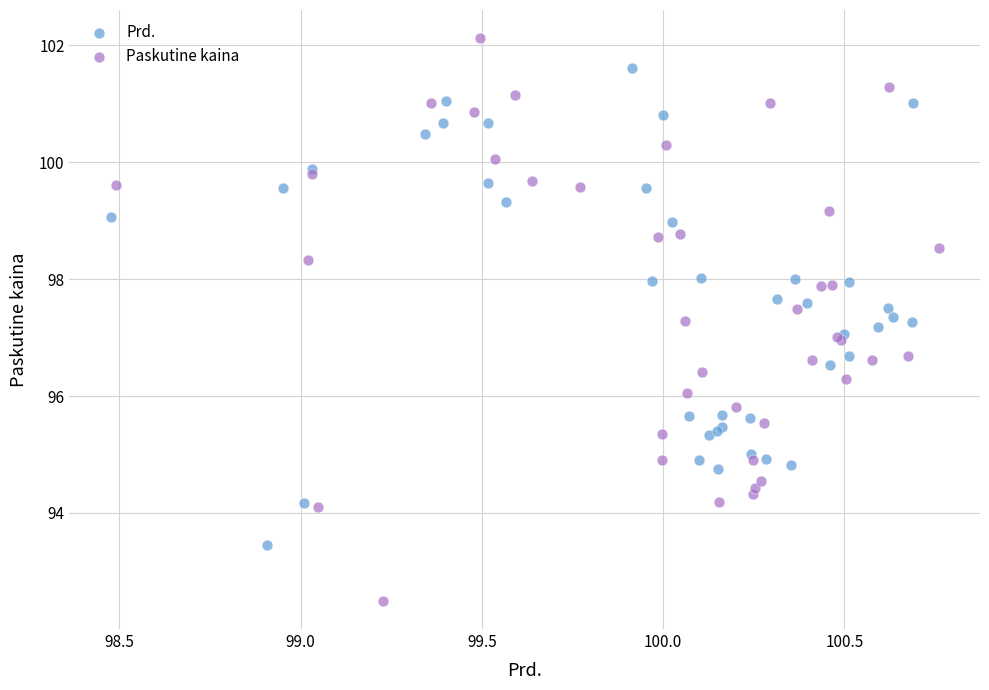

What are all the series names shown in the legend?

Prd., Paskutine kaina